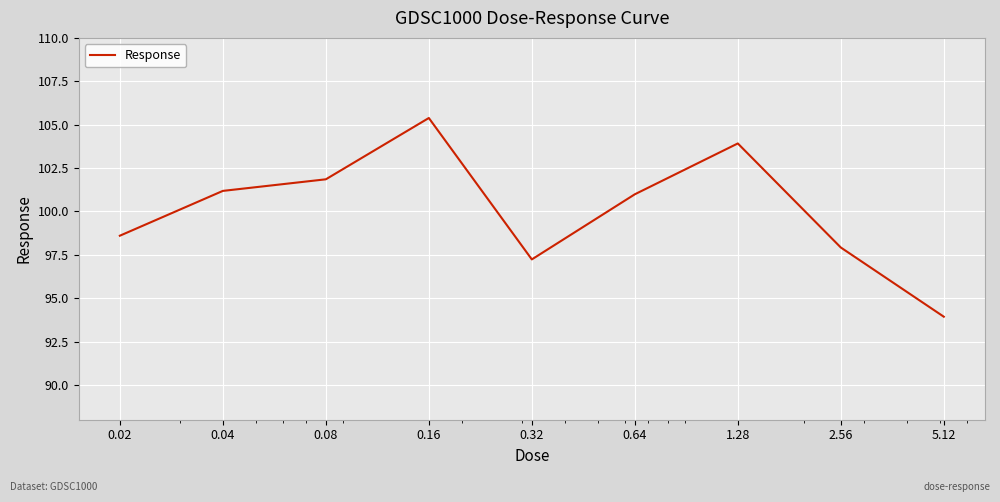

What is the minimum value shown in the chart?

93.9